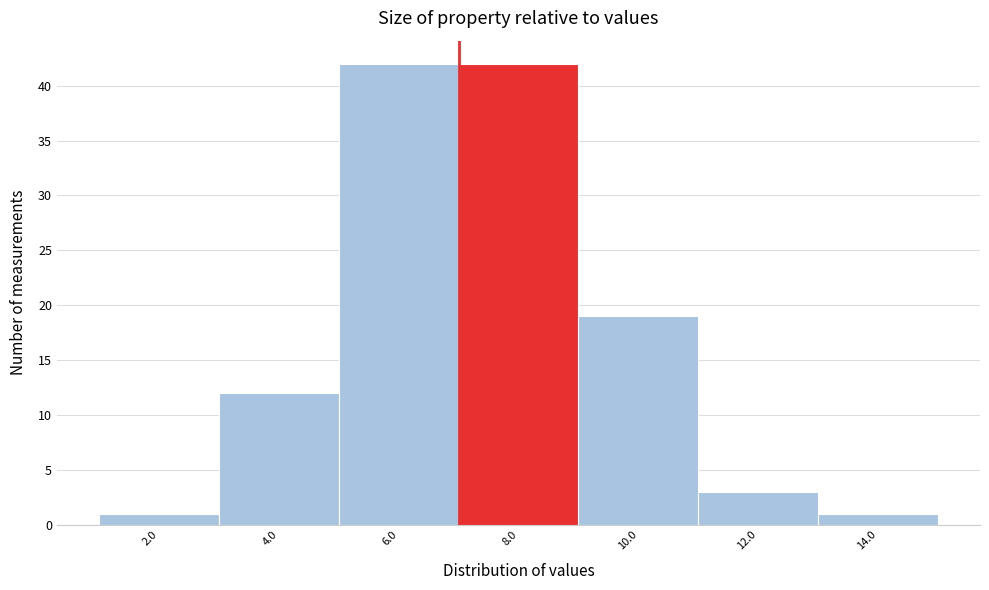

Reading left to right, what are all the values shown in this chart?

1	12	42	42	19	3	1